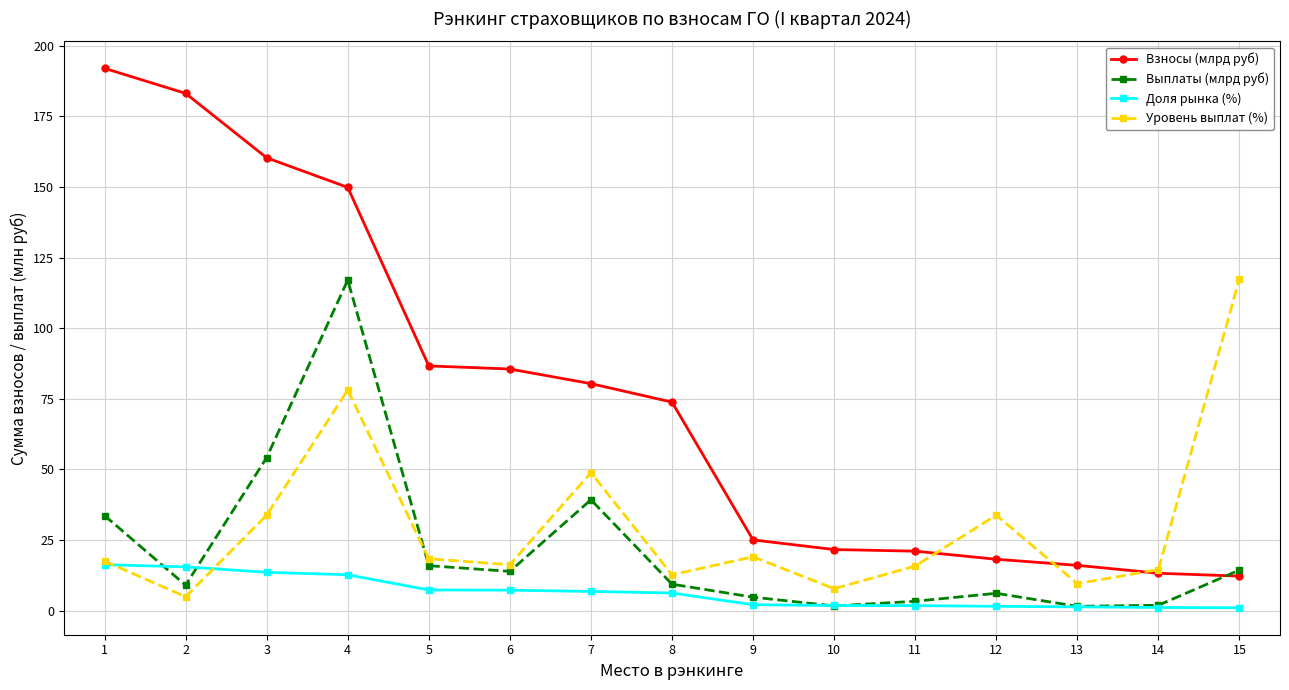

At which category does the chart reach its peak across all series?

1